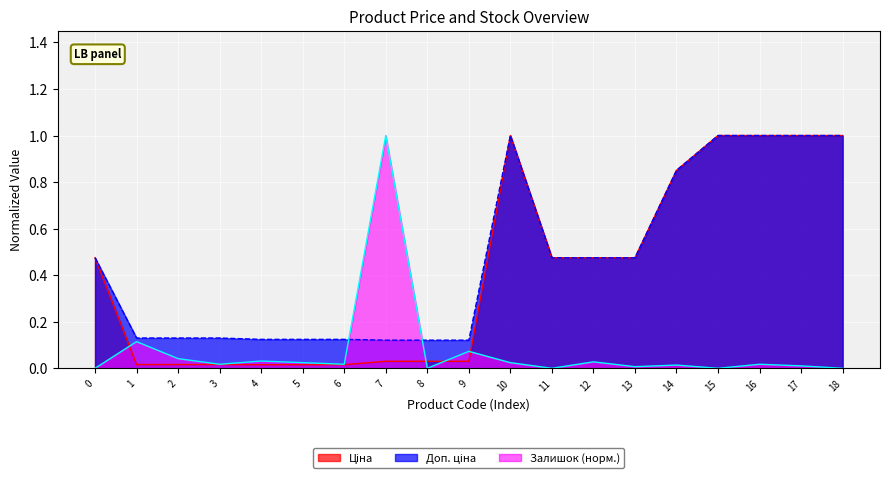

What is the greatest value displayed?

1.0